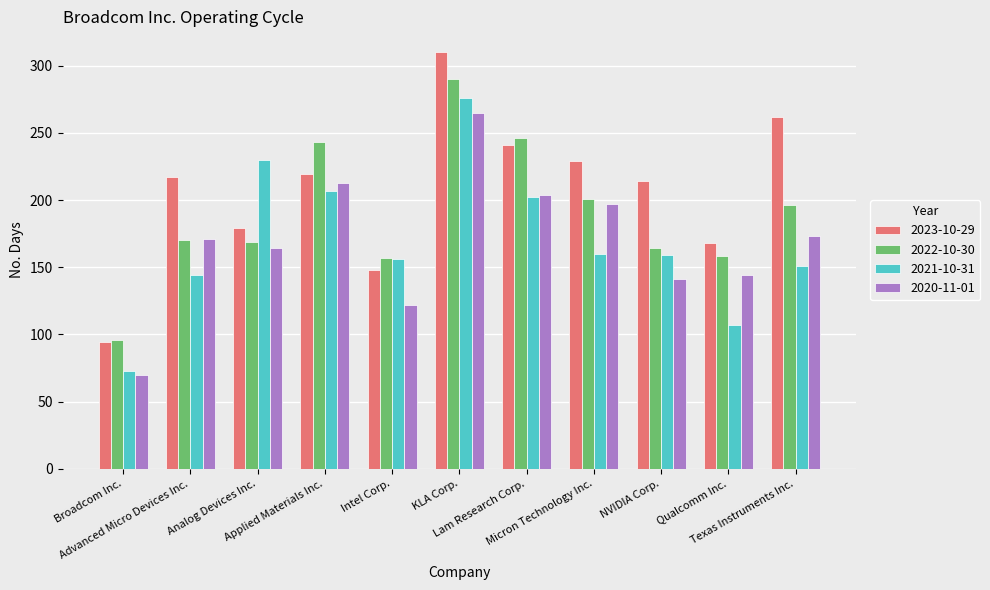

At which category is the sum across all series the highest?

KLA Corp.